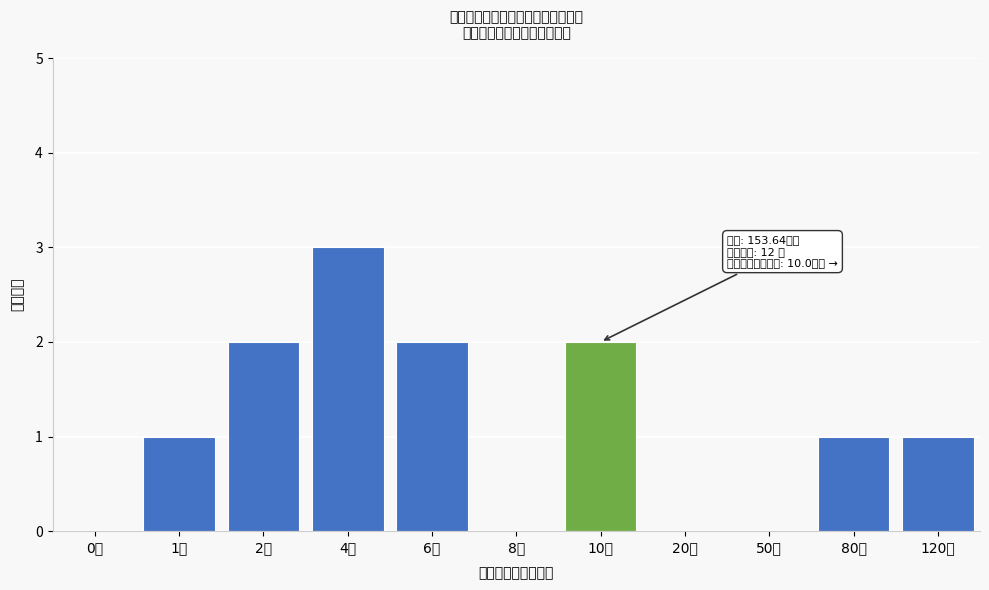

Reading left to right, extract all data points from this chart.

0万=0	1万=1	2万=2	4万=3	6万=2	8万=0	10万=2	20万=0	50万=0	80万=1	120万=1